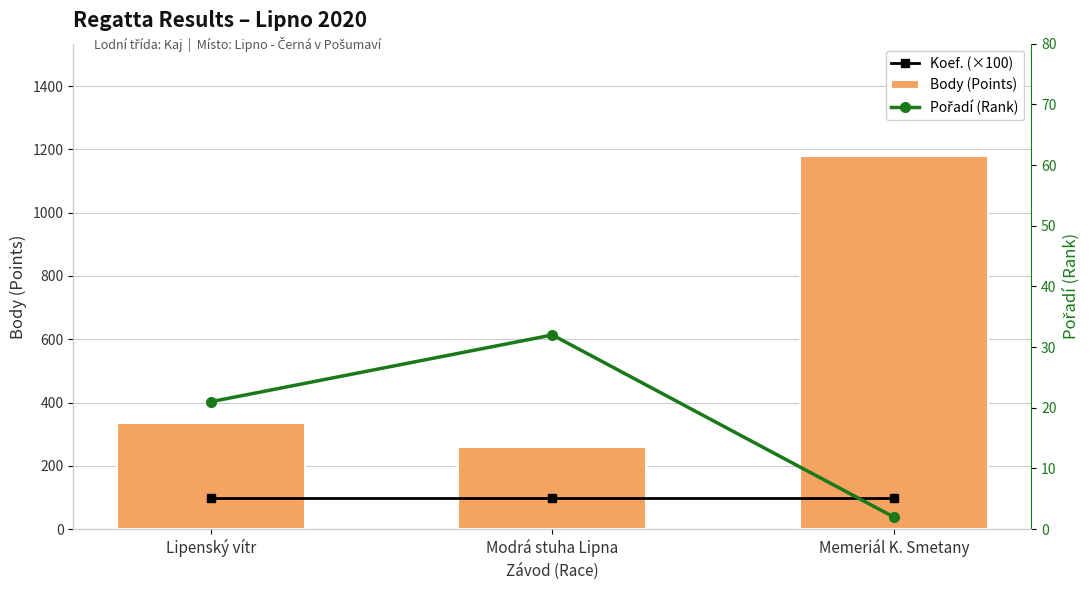

Is it true that Body (Points) equals 335 at Lipenský vítr?

True